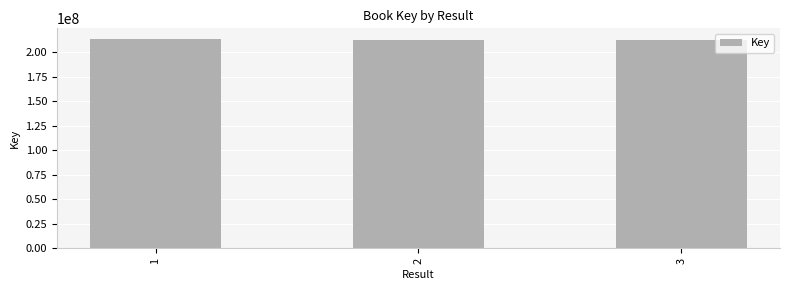

True or false: the data shows 212793664 at 3.

True